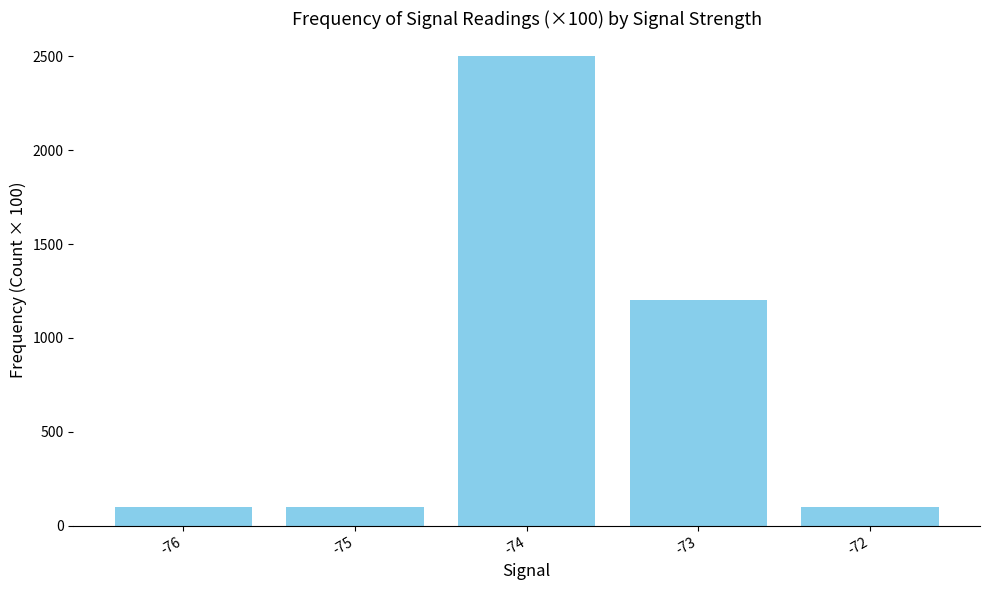

Reading left to right, transcribe all the data shown in this chart.

-76=100	-75=100	-74=2500	-73=1200	-72=100